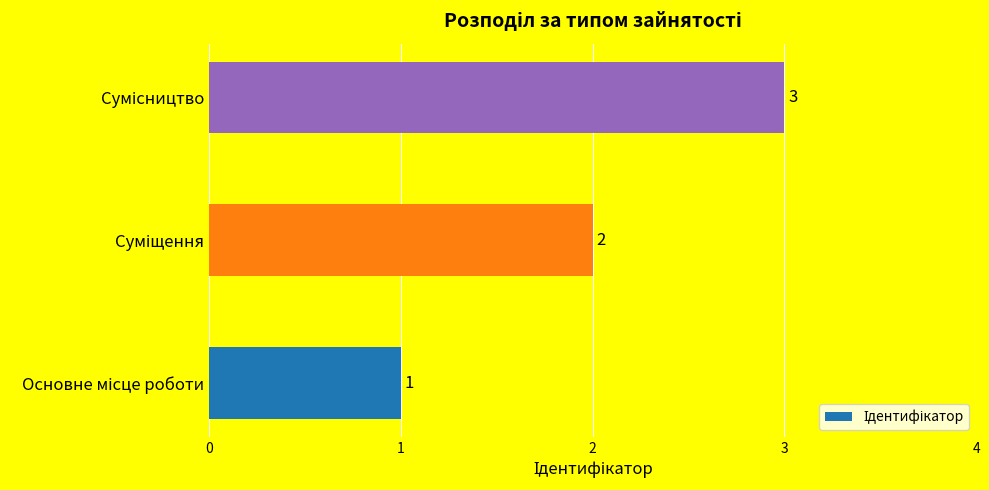

How many values are between 1 and 3?

3